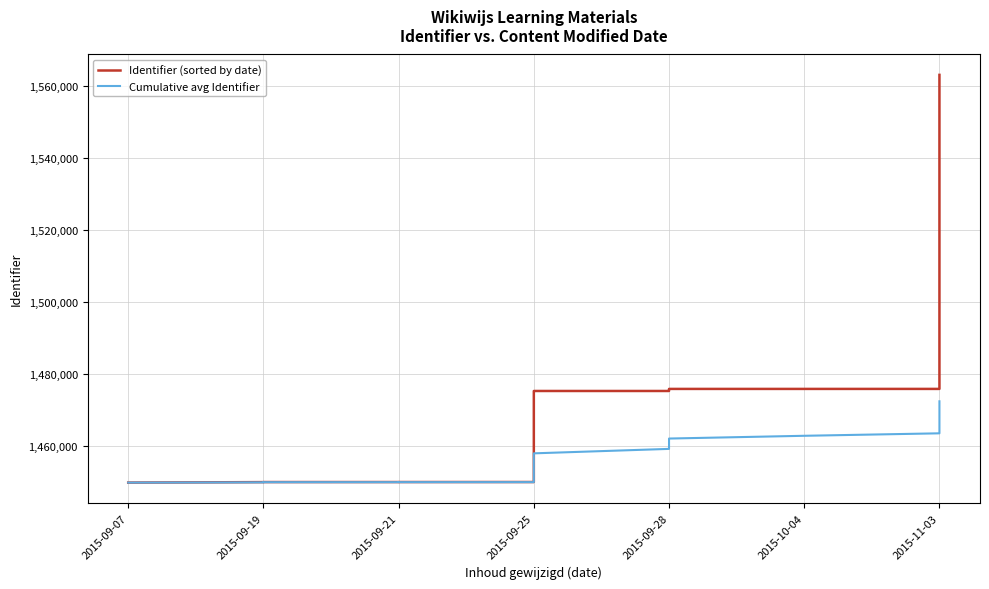

How many data points does each series have?

30